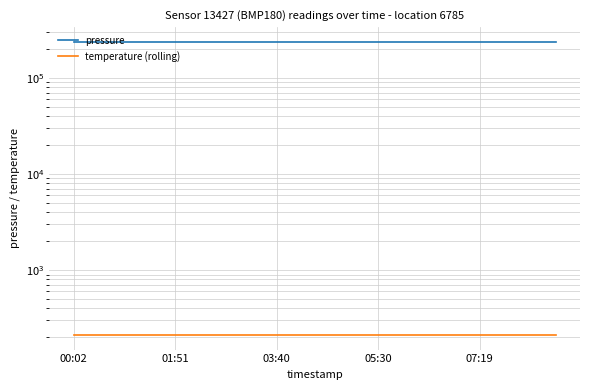

At which category does the chart reach its minimum across all series?

00:02